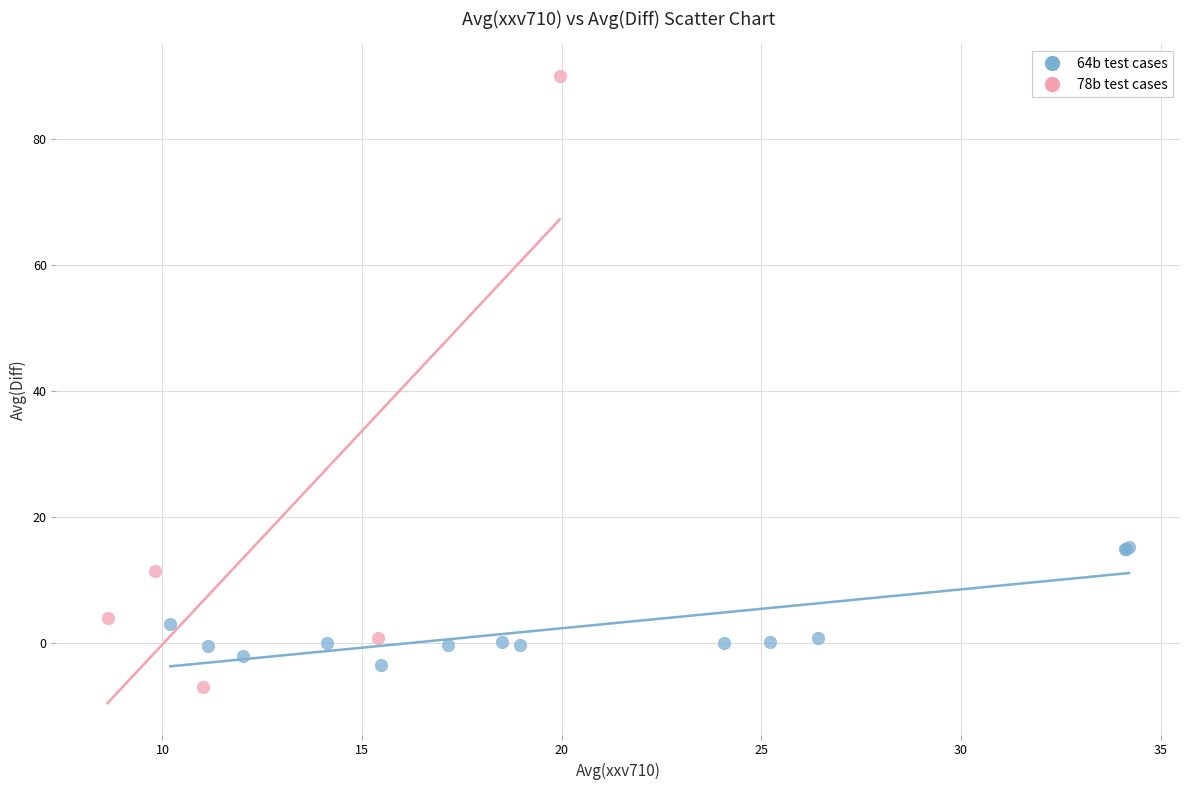

Which series has the largest Y range (max minus min)?

78b test cases